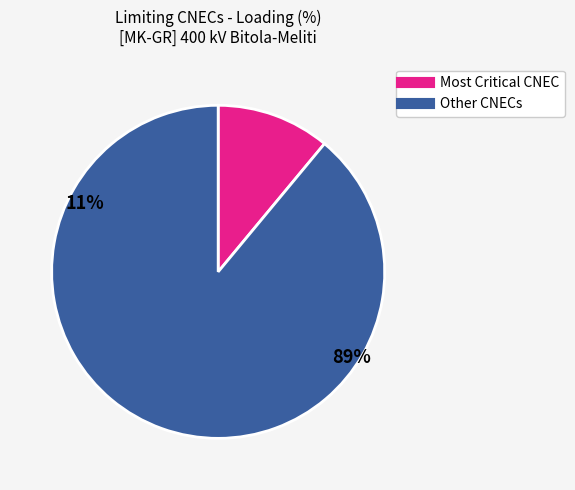

Is there a majority slice in this chart?

Yes